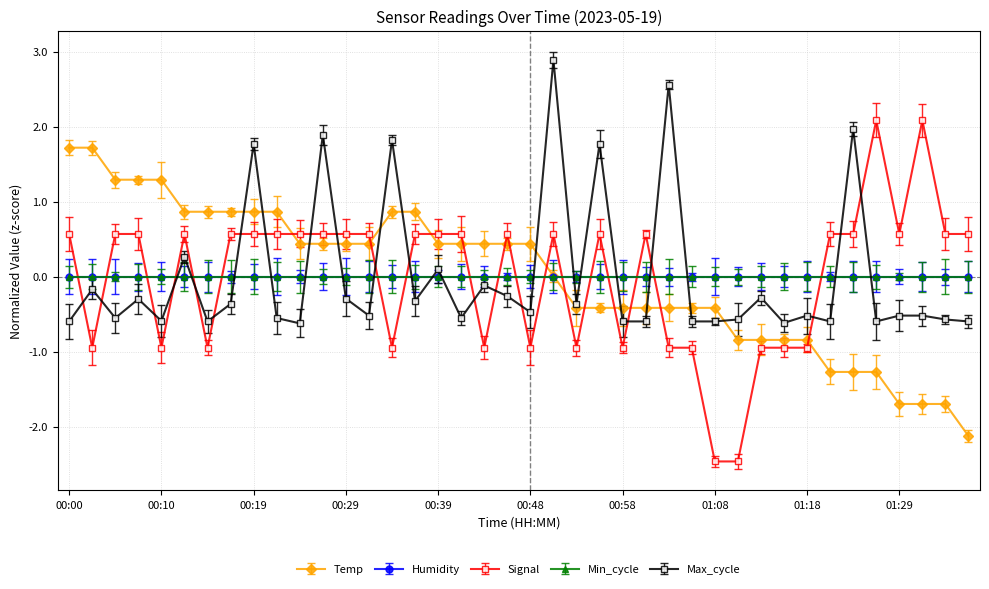

At how many categories does at least one series exceed 1?

14